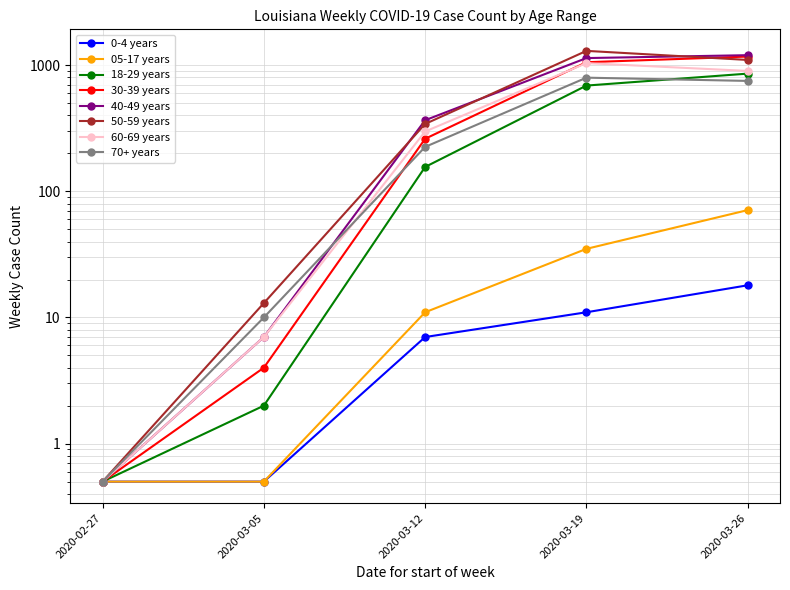

What value does the 0-4 years series have at 2020-03-05?

0.5